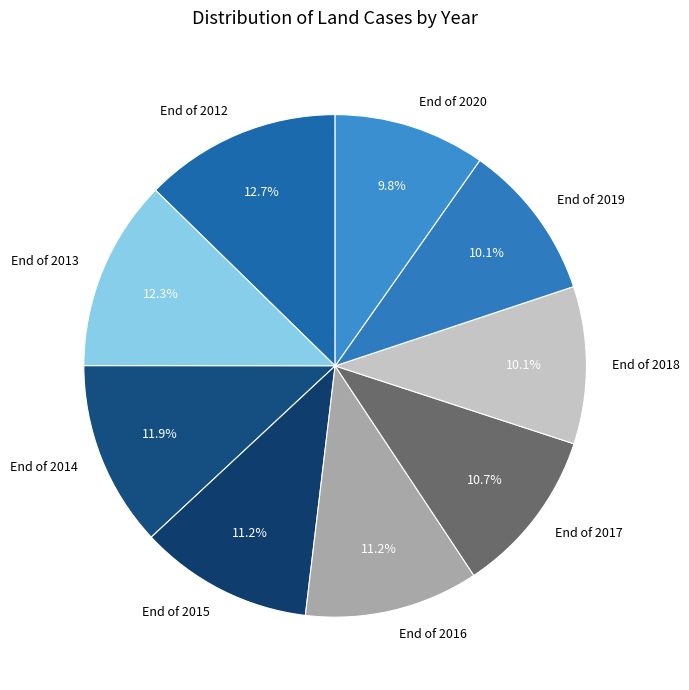

Does End of 2014 represent more than half of the total?

No